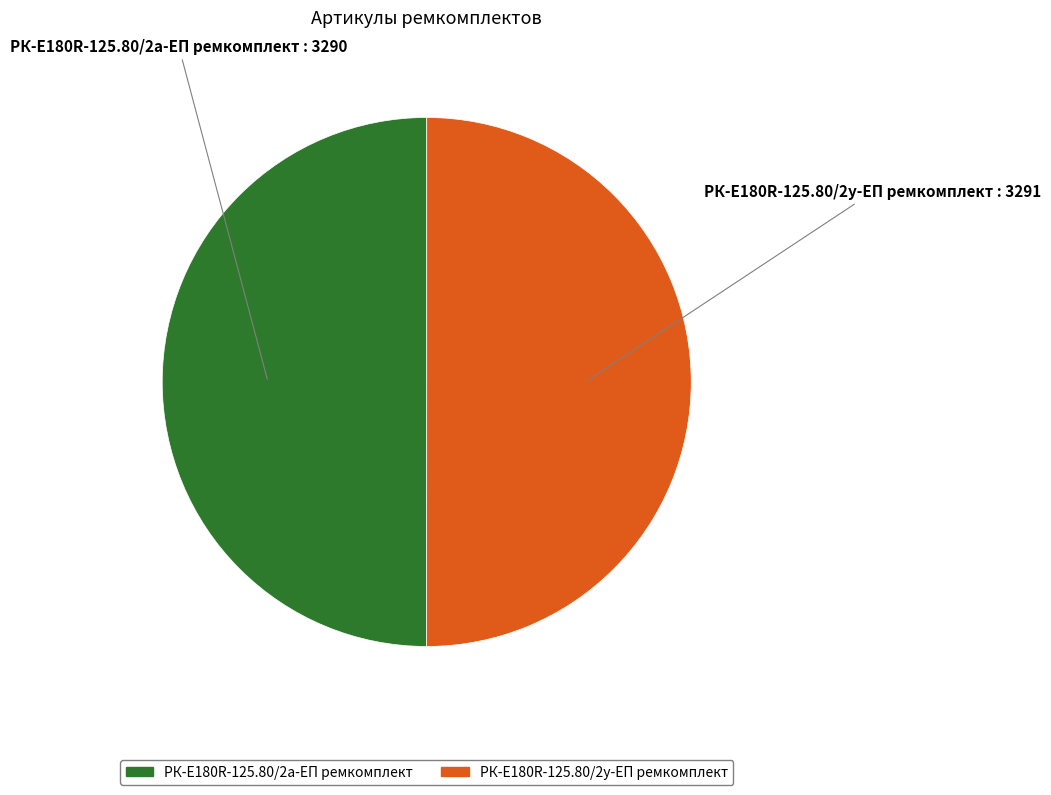

What is the ratio of the value at РК-E180R-125.80/2у-ЕП ремкомплект to the value at РК-E180R-125.80/2а-ЕП ремкомплект?

1.0